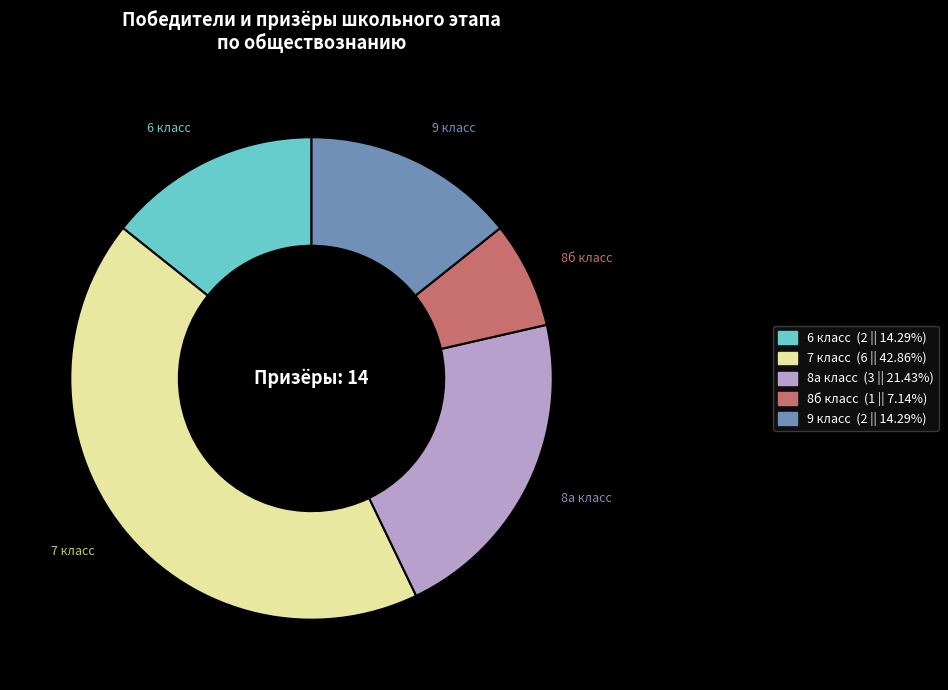

What is the largest slice in the pie chart?

7 класс